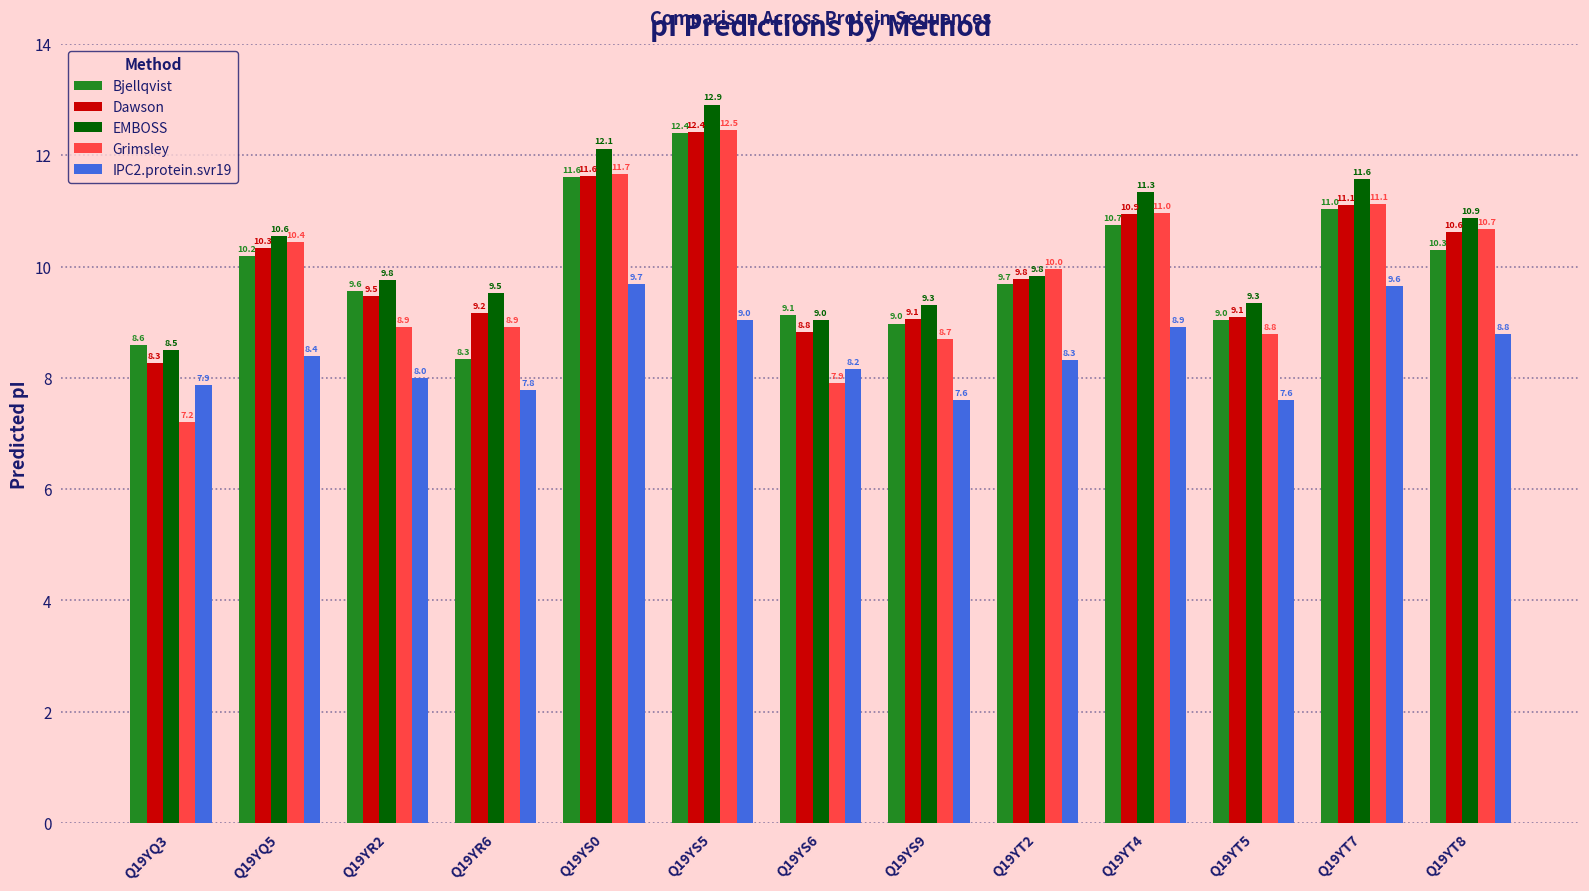

Rank the series at Q19YQ5 from lowest to highest value.

IPC2.protein.svr19, Bjellqvist, Dawson, Grimsley, EMBOSS